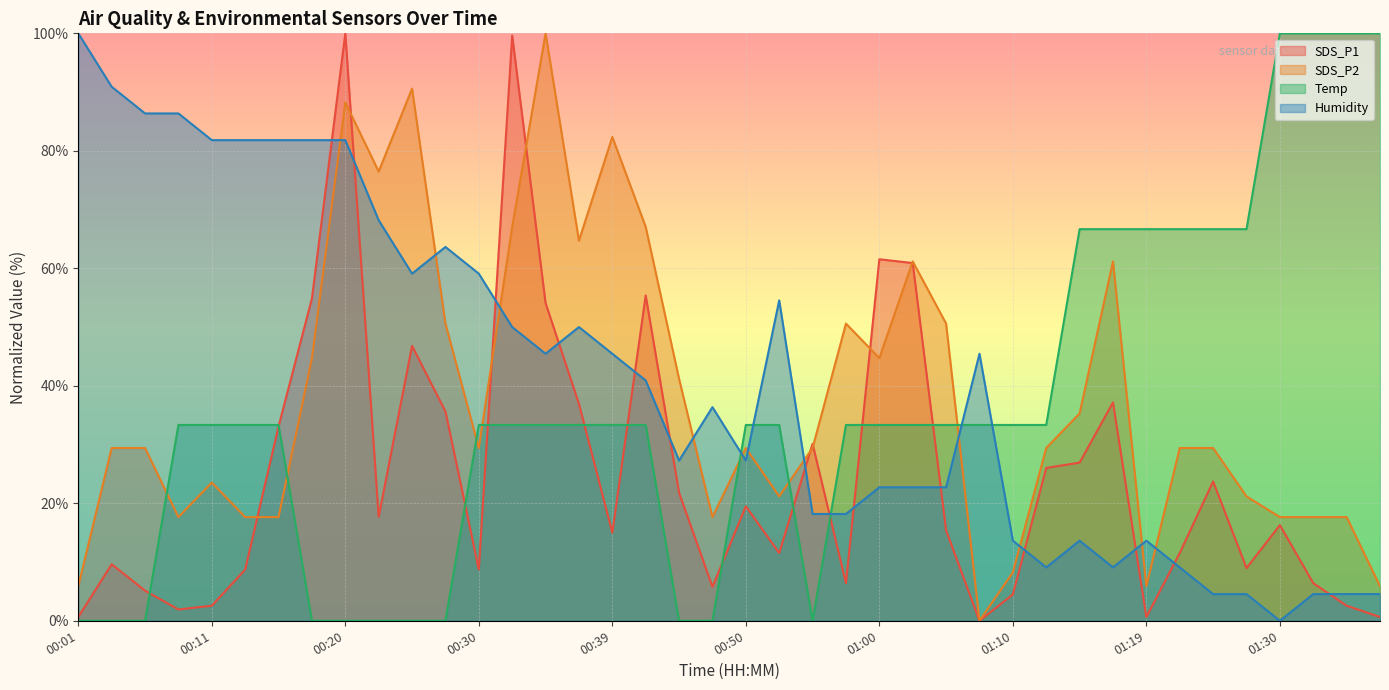

What are all the series names shown in the legend?

SDS_P1, SDS_P2, Temp, Humidity